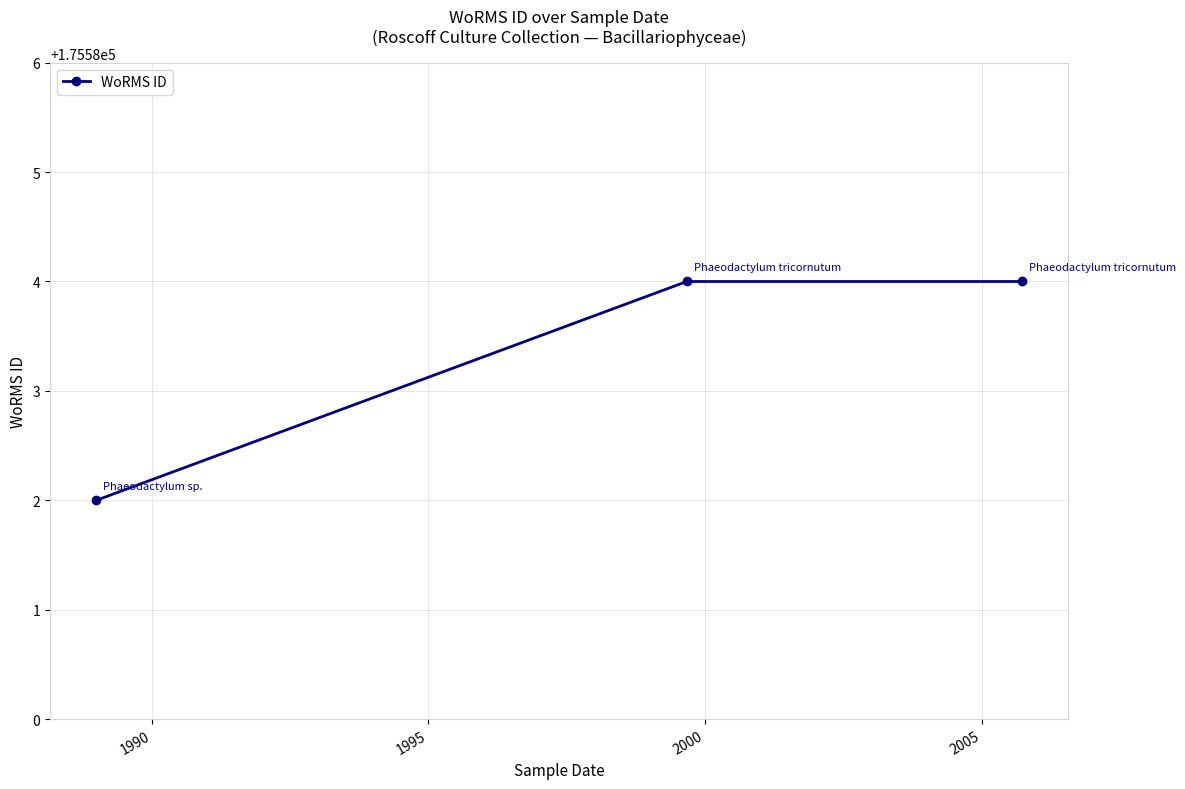

What is the average value?

175583